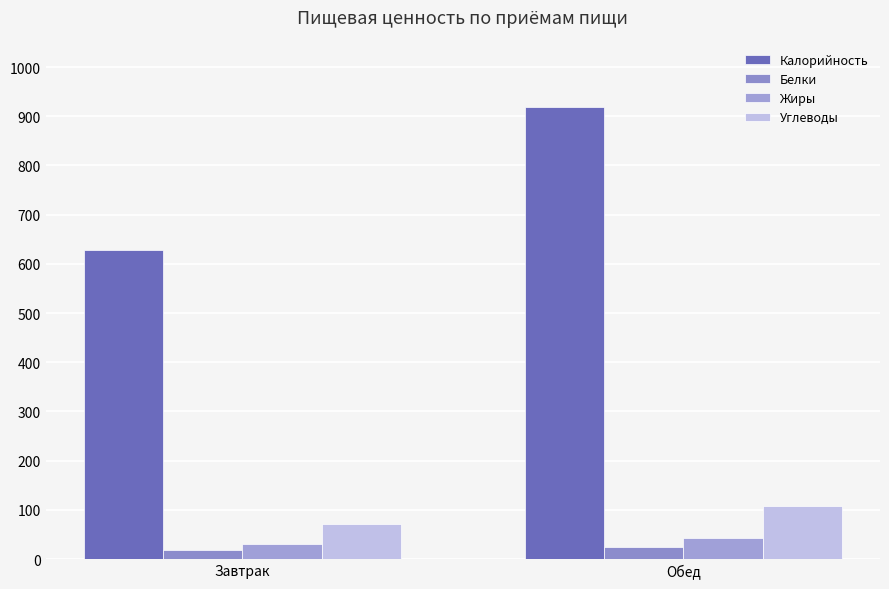

How many data points does each series have?

2